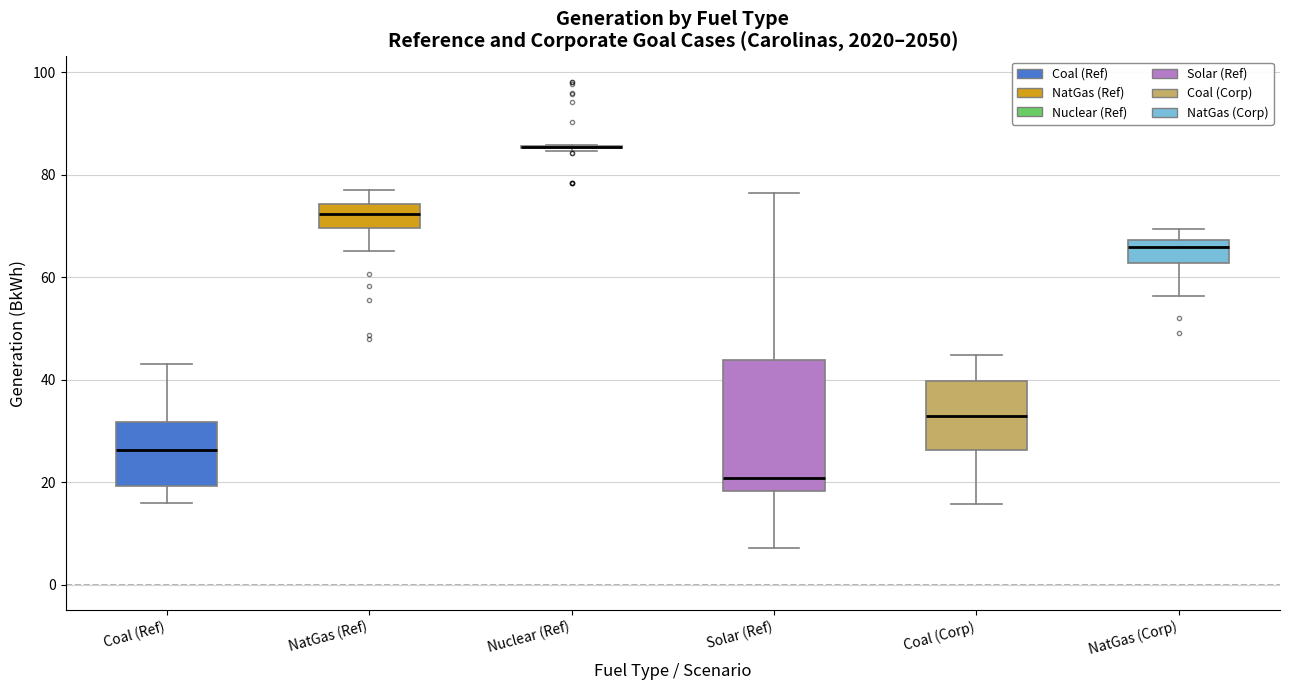

Reading left to right, read every box against the y-axis: the position of its median line, the range the box covers, and the ends of its whiskers. The values are not printed on the chart, so give them approximately, as read against the axis.

Coal (Ref): median 26, box 20 to 32, whiskers 16 to 42
NatGas (Ref): median 72, box 70 to 74, whiskers 66 to 78
Nuclear (Ref): box collapsed to a line at 86, whiskers 84 to 86
Solar (Ref): median 20, box 18 to 44, whiskers 8 to 76
Coal (Corp): median 34, box 26 to 40, whiskers 16 to 44
NatGas (Corp): median 66, box 62 to 68, whiskers 56 to 70